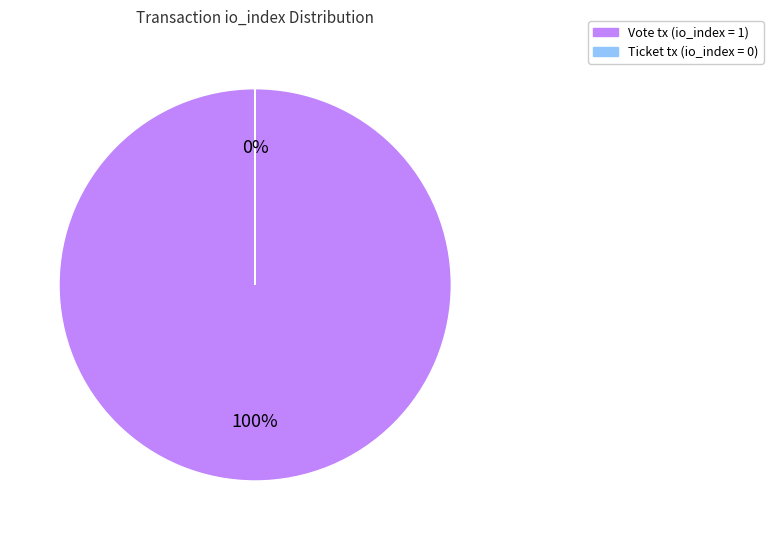

True or false: Vote tx (io_index = 1) accounts for 100% of the total.

True